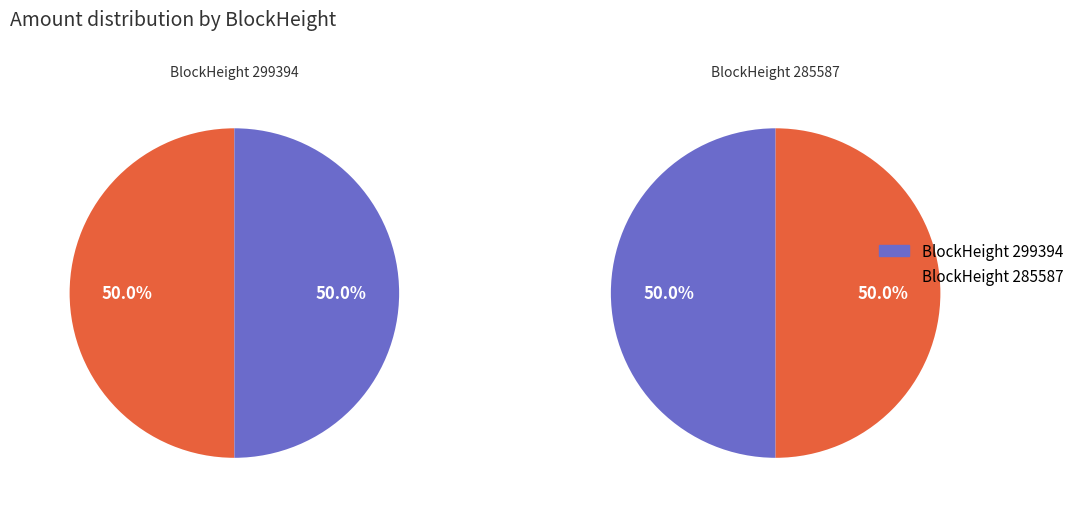

Count the number of slices in the pie.

2